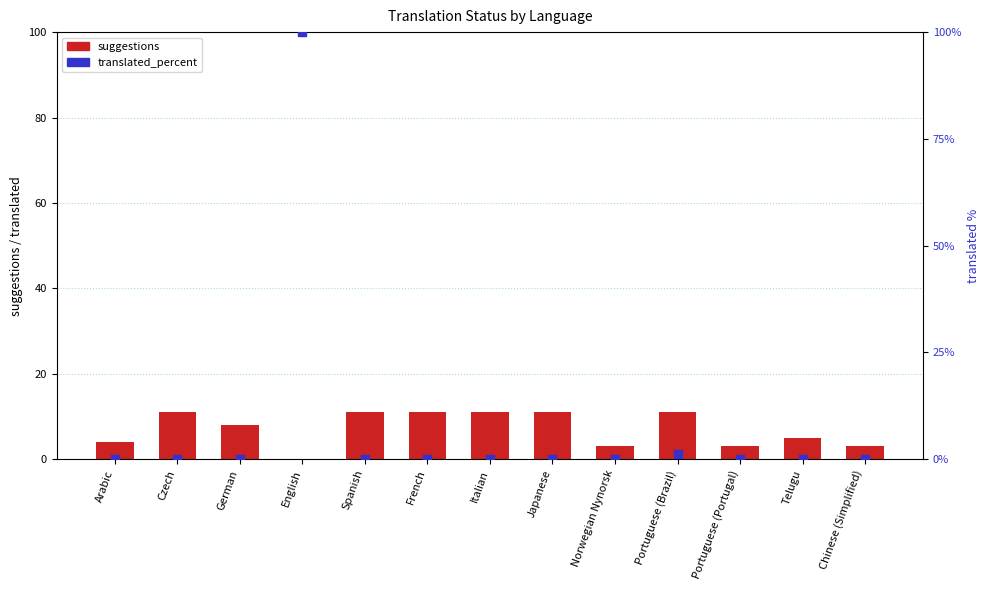

What is the total value across all series at English?

100.0